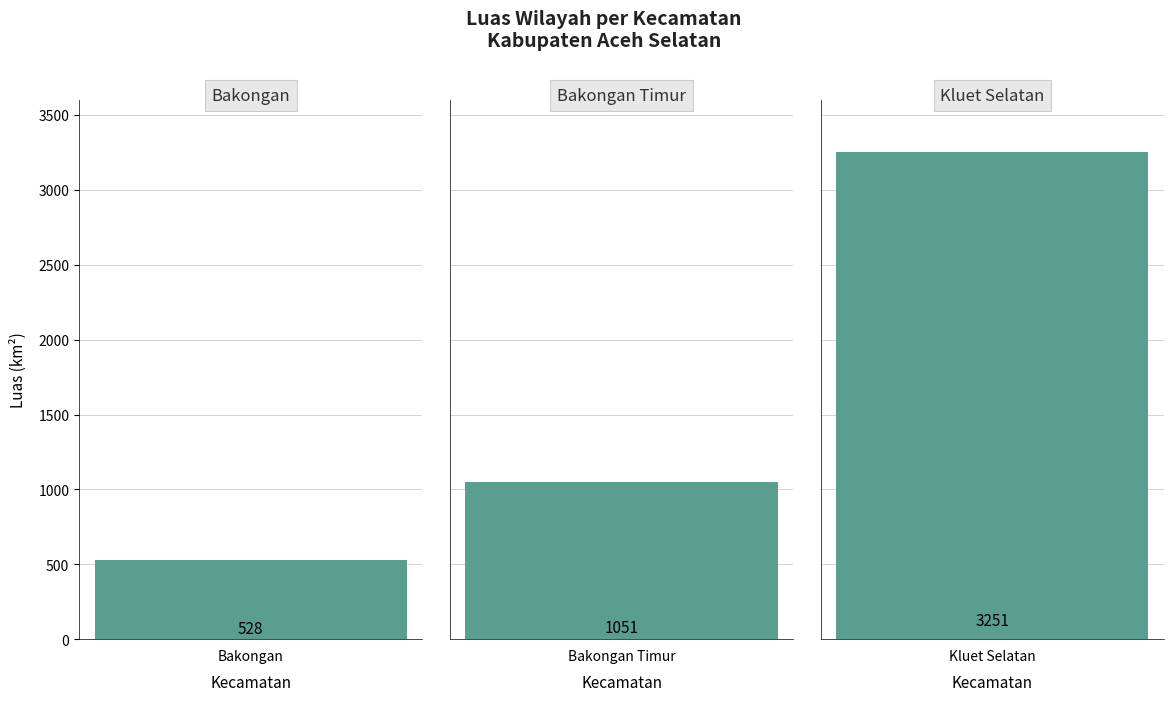

Reading left to right, transcribe all the data shown in this chart.

Bakongan=528	Bakongan Timur=1051	Kluet Selatan=3251